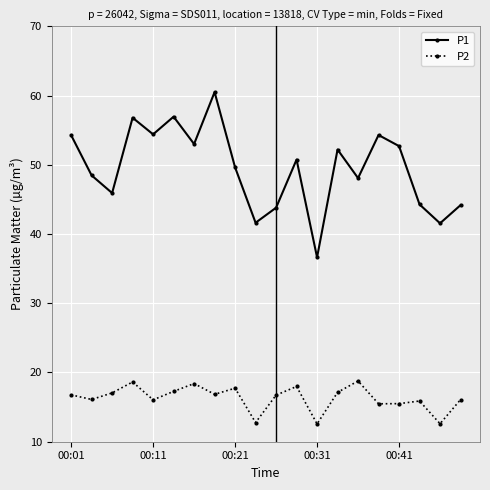

What is the average value of the P2 series?

16.3